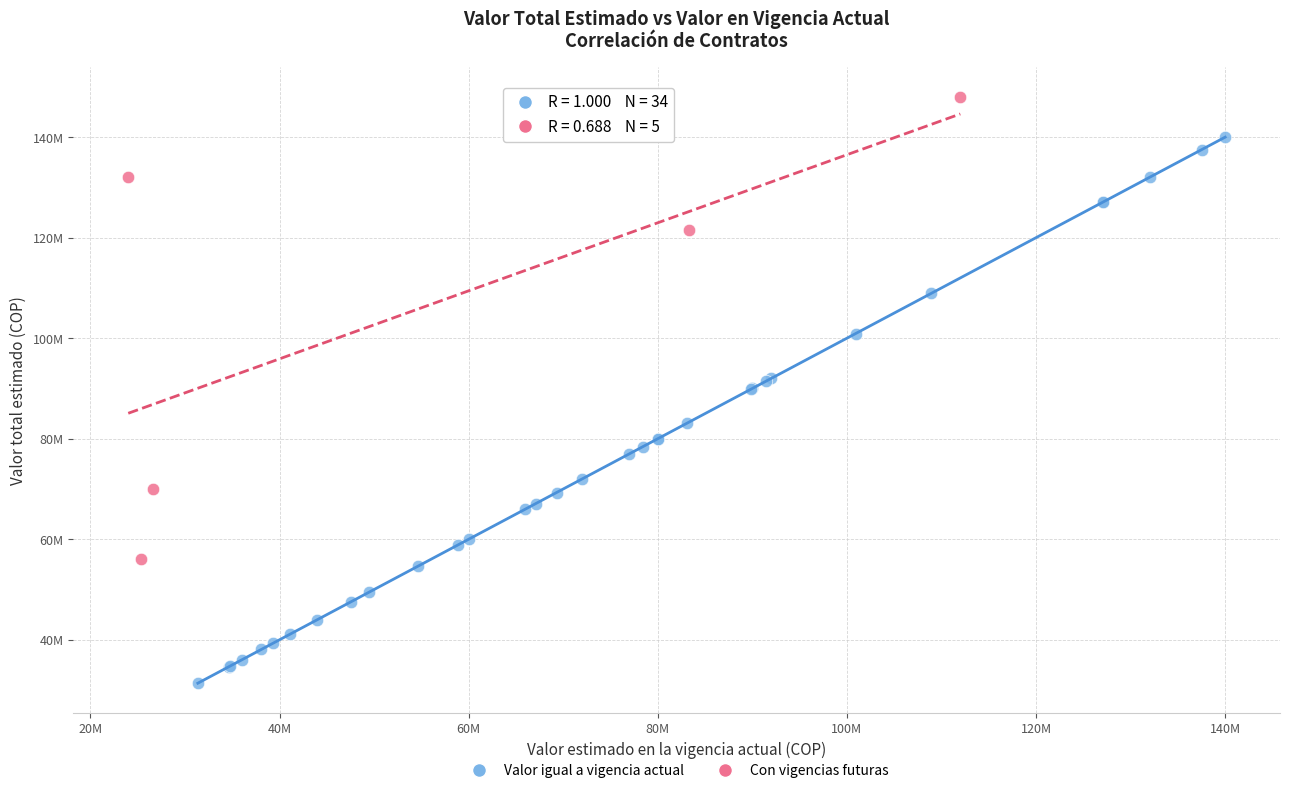

Which series has the widest spread of Y values?

Valor igual a vigencia actual